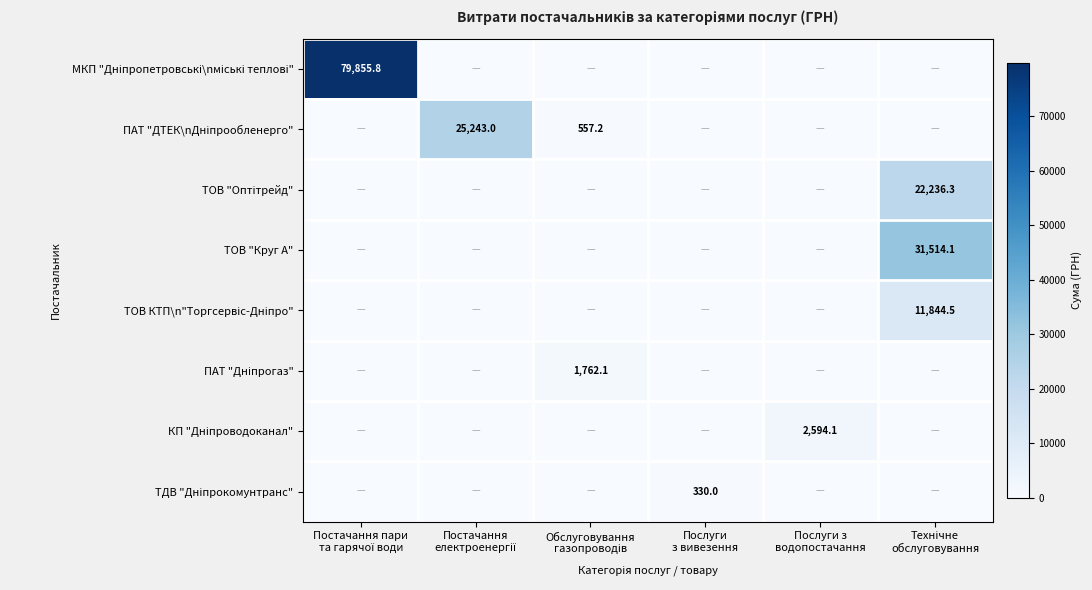

The value of ТОВ КТП\n"Торгсервіс-Дніпро" at Постачання електроенергії is 7132.2. True or false?

False